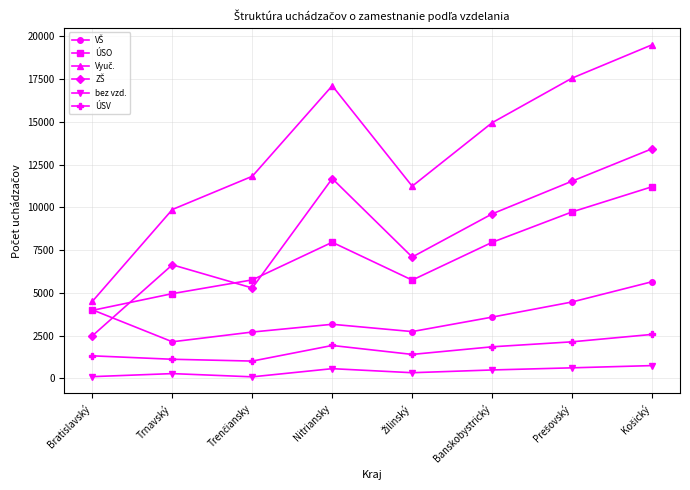

What value does the bez vzd. series have at Banskobystrický?

487